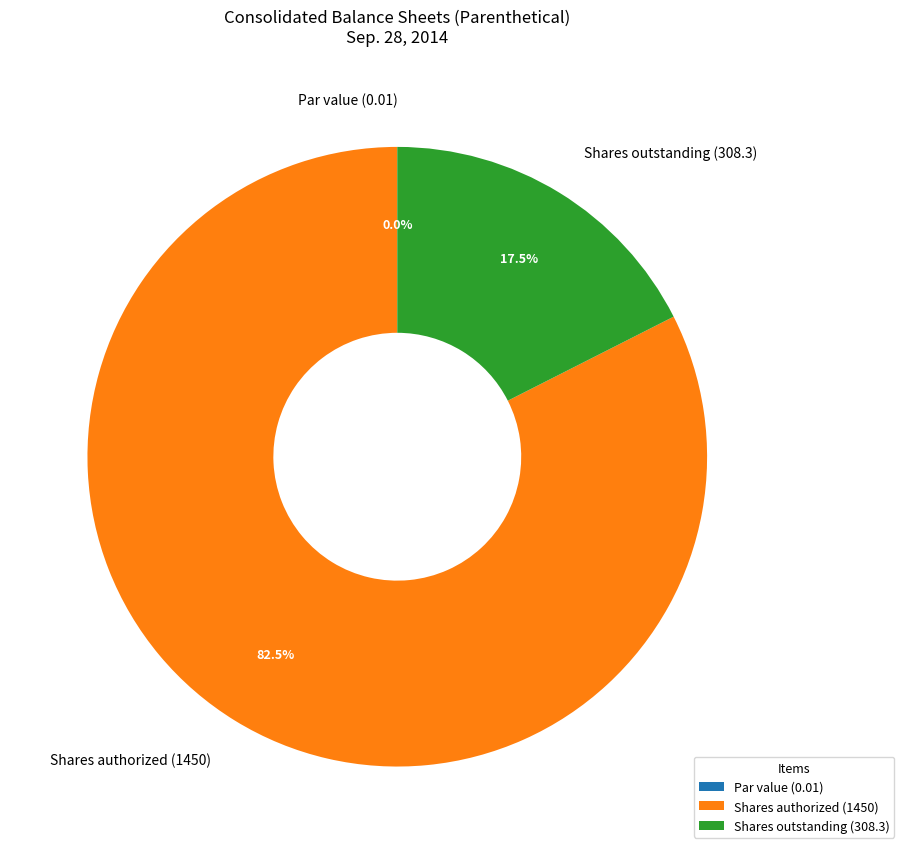

What is the ratio of the value at Shares authorized (1450) to the value at Shares outstanding (308.3)?

4.7